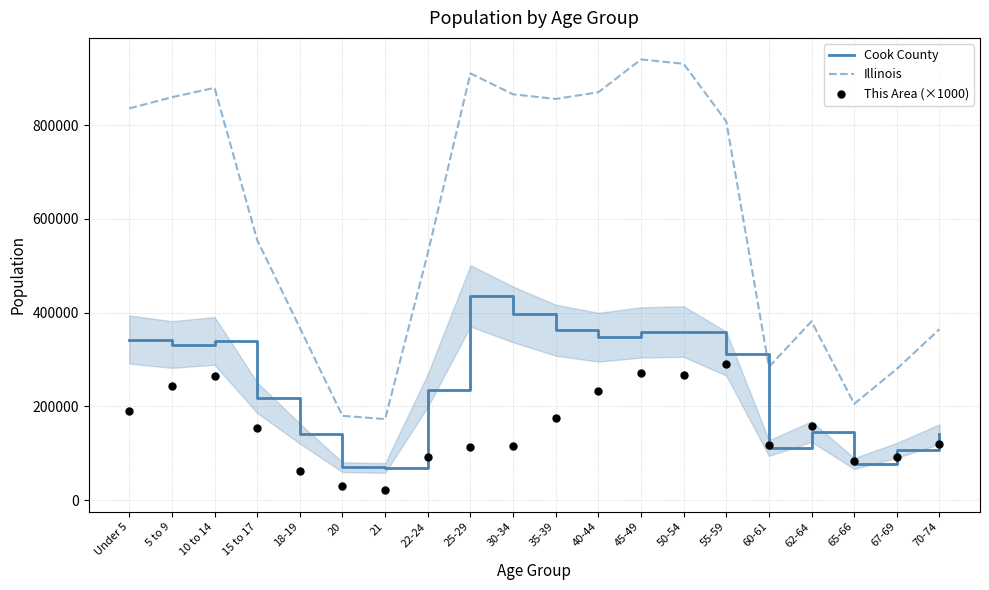

Which series contains the lowest Y value?

This Area (×1000)